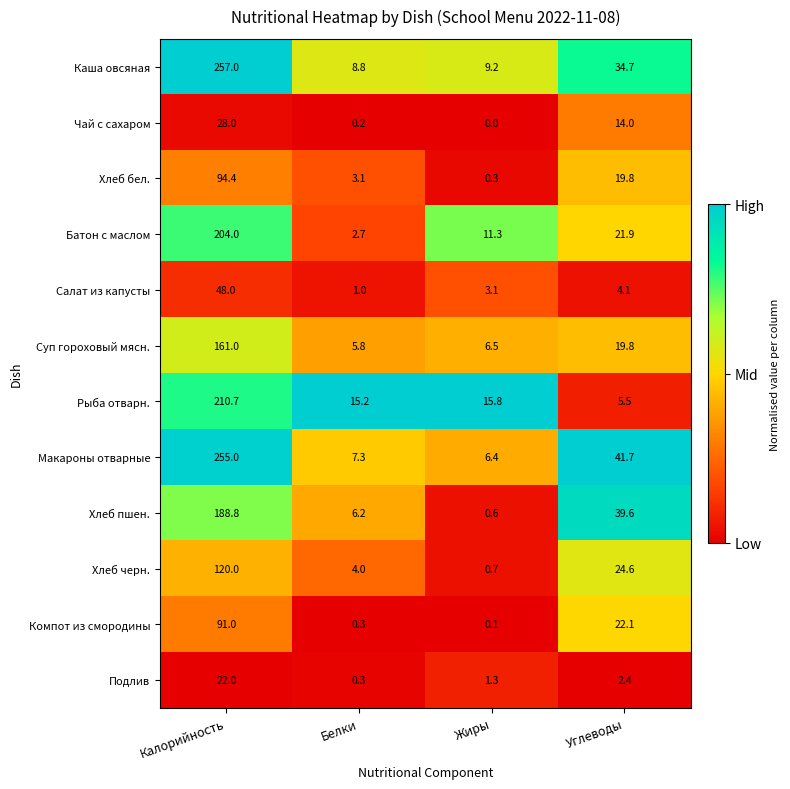

Which series has the widest spread of values?

Макароны отварные